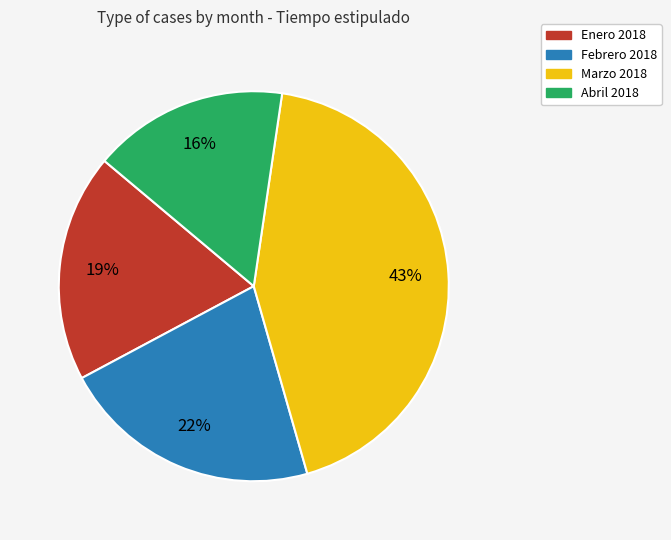

To the nearest percent, what is the combined percentage of Enero 2018 and Febrero 2018?

41%